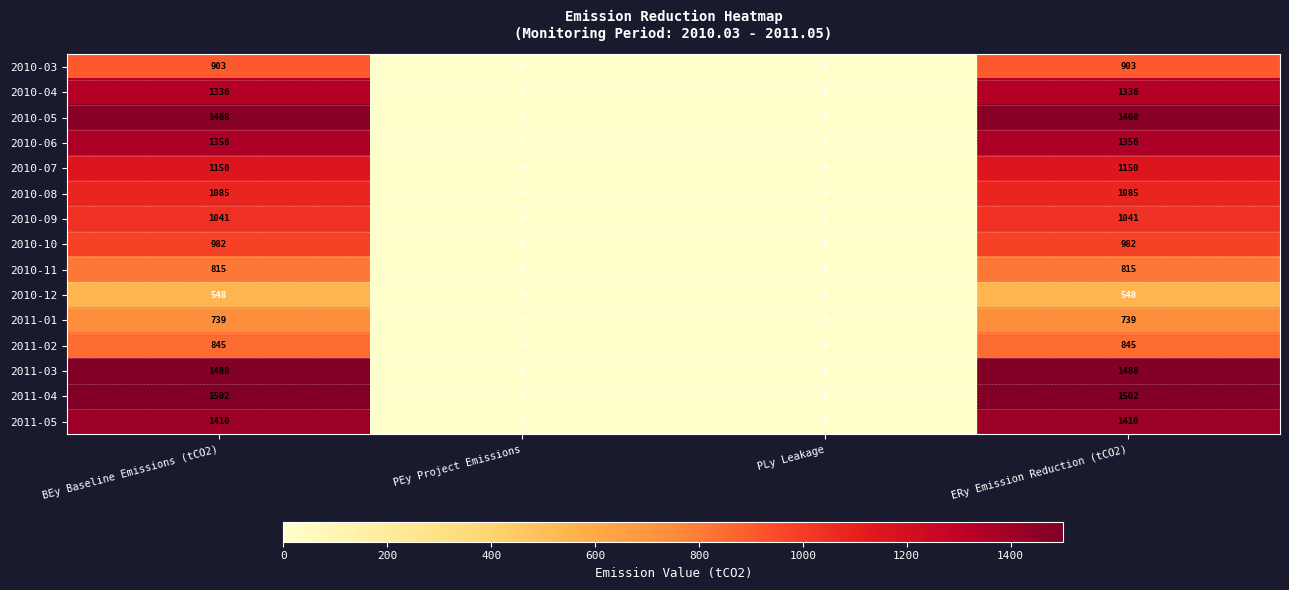

How many 2011-02 values are between 0 and 845?

4